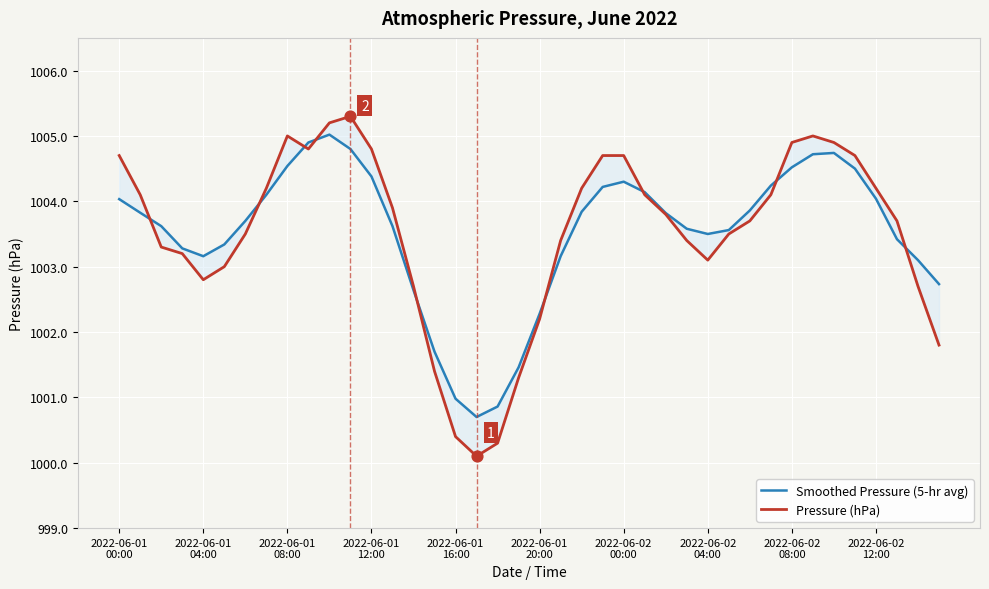

At which category is the sum across all series the highest?

10